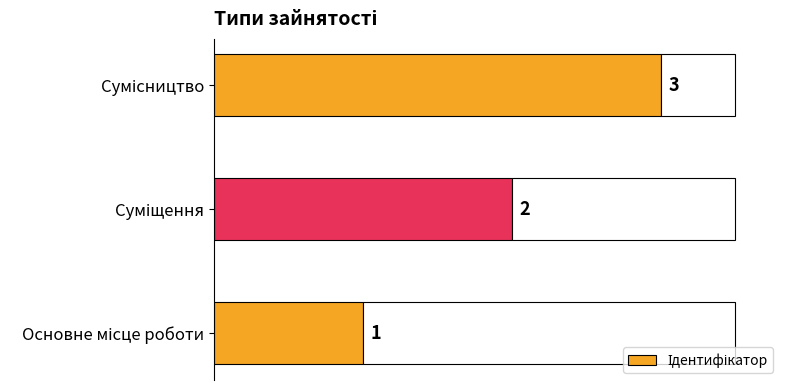

Is it true that the value at Сумісництво is 3?

True